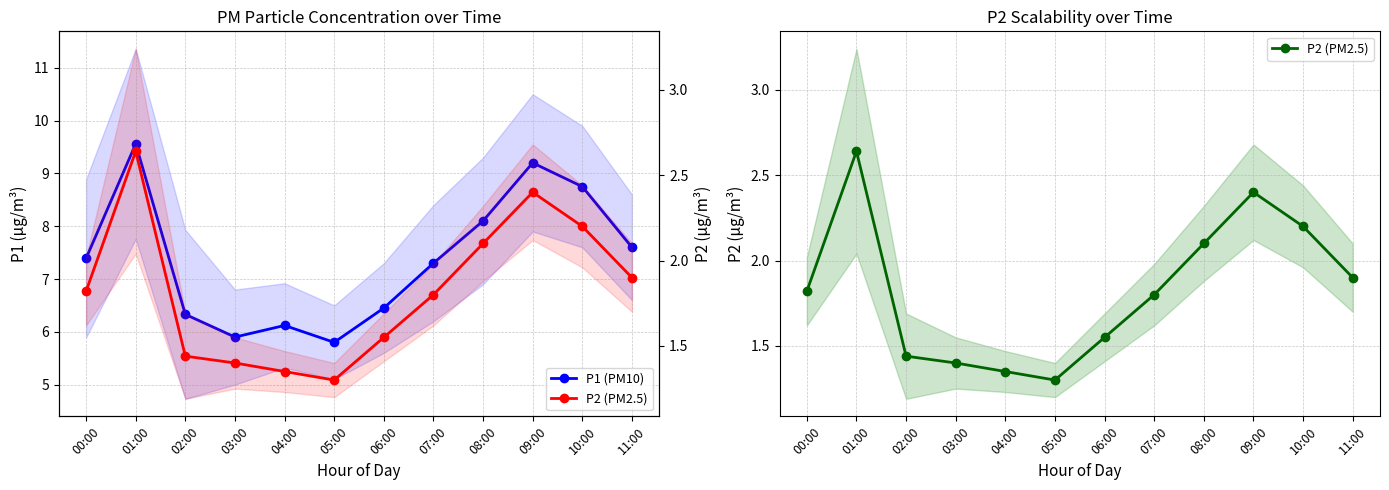

Is the value of P2 (PM2.5) at 11:00 greater than the value of P1 (PM10) at 08:00?

No